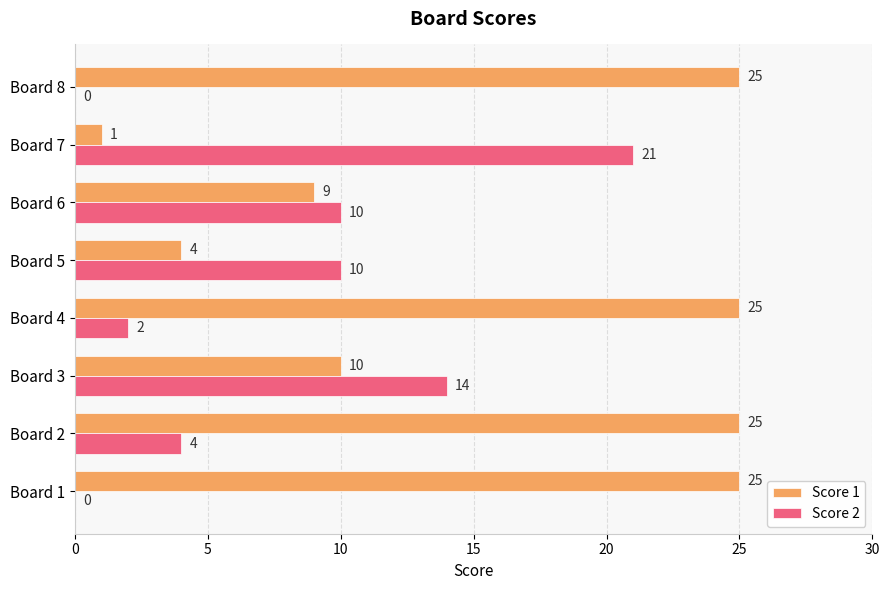

What are all the series names shown in the legend?

Score 1, Score 2